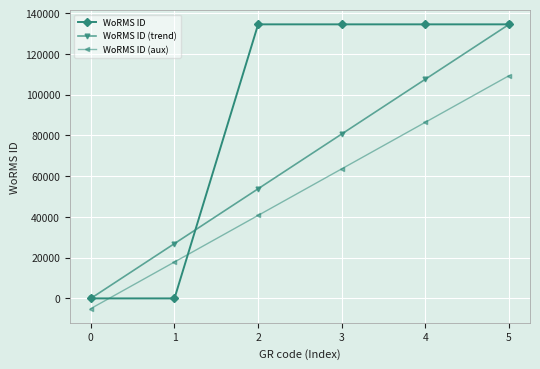

True or false: WoRMS ID (aux) and WoRMS ID (trend) intersect in this chart.

False